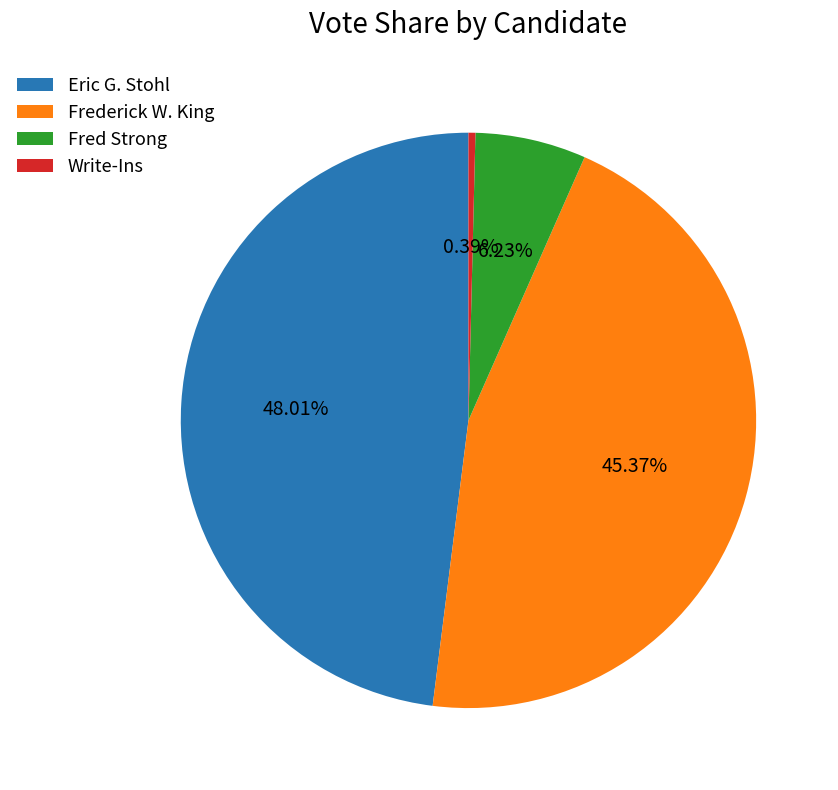

The Frederick W. King slice represents 31% of the pie. True or false?

False